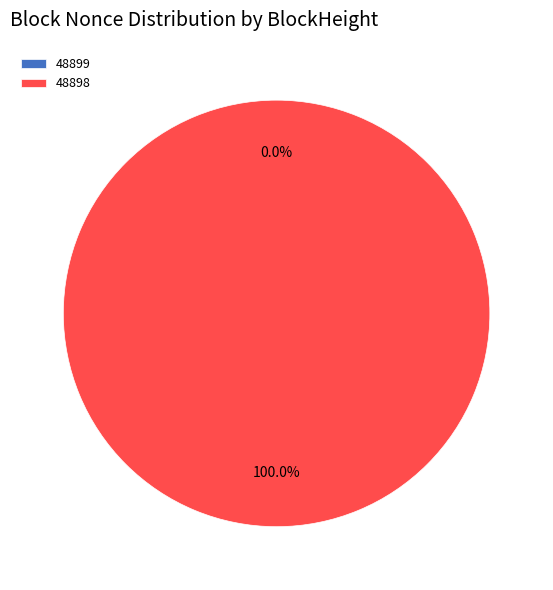

Is it true that 48899 is 13% of the pie?

False